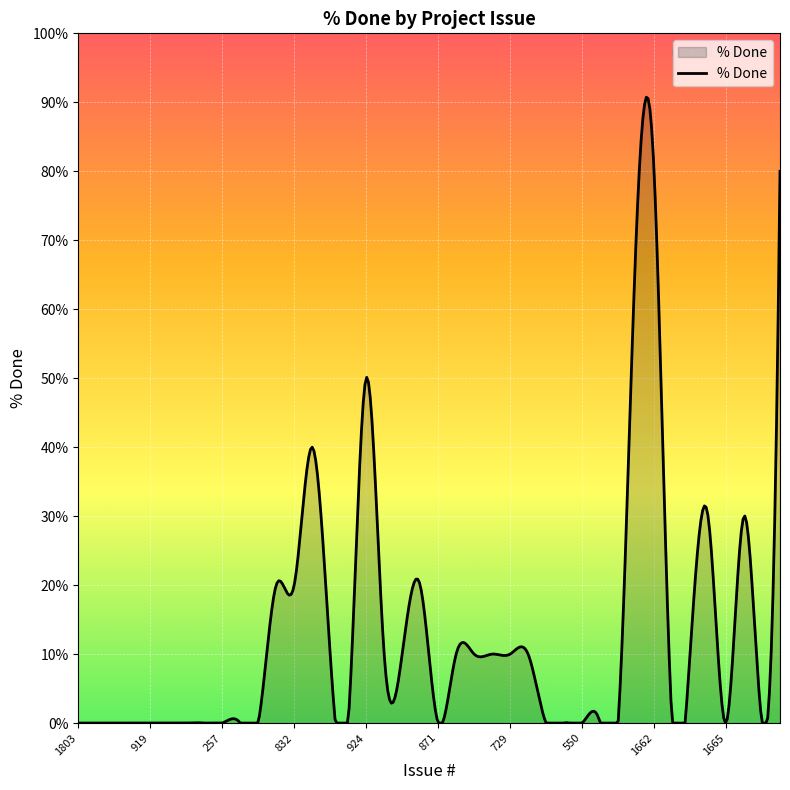

What is the maximum value shown in the chart?

90.7